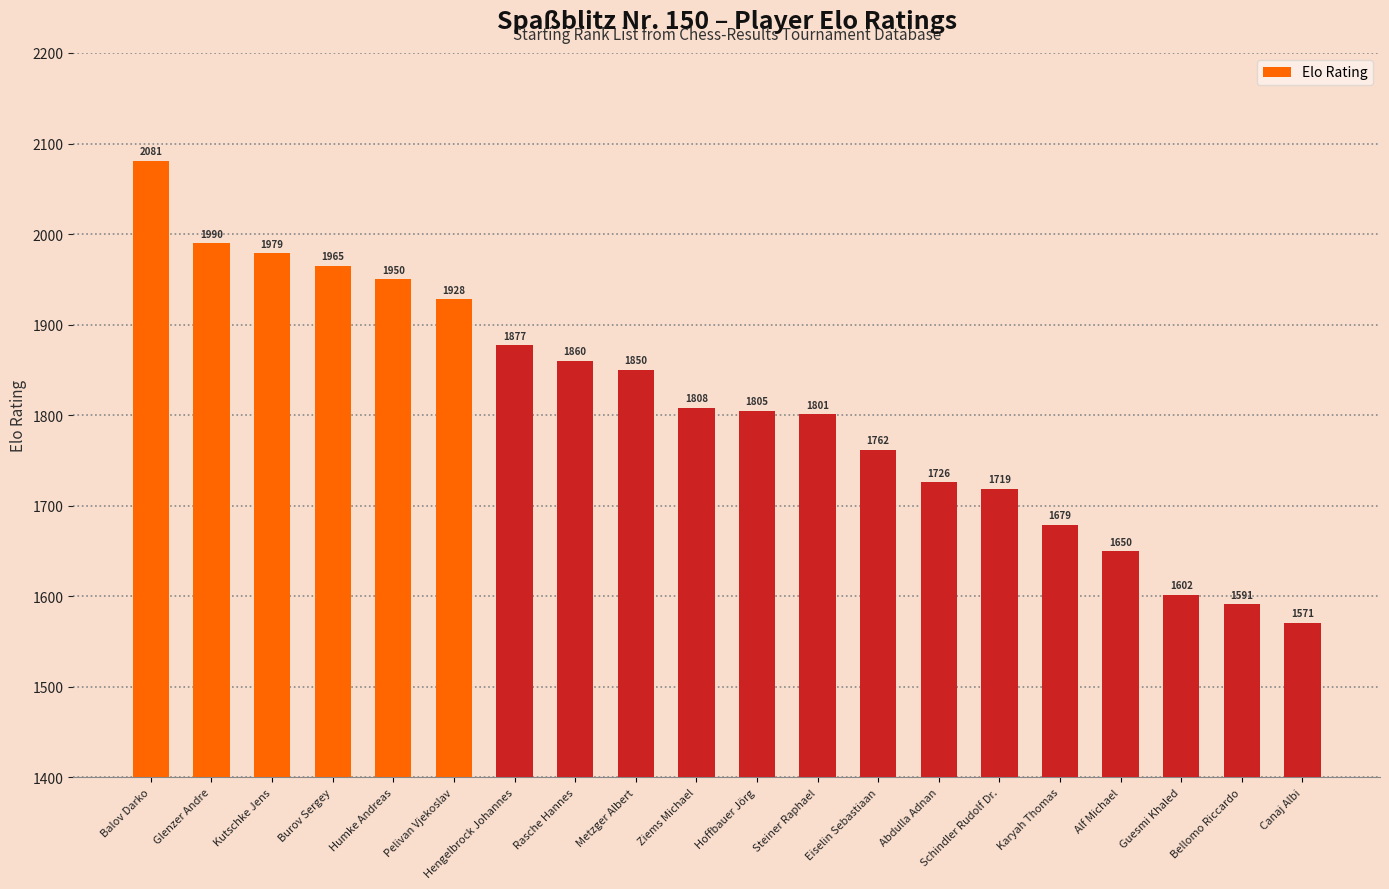

What is the change in value from Pelivan Vjekoslav to Guesmi Khaled?

-326